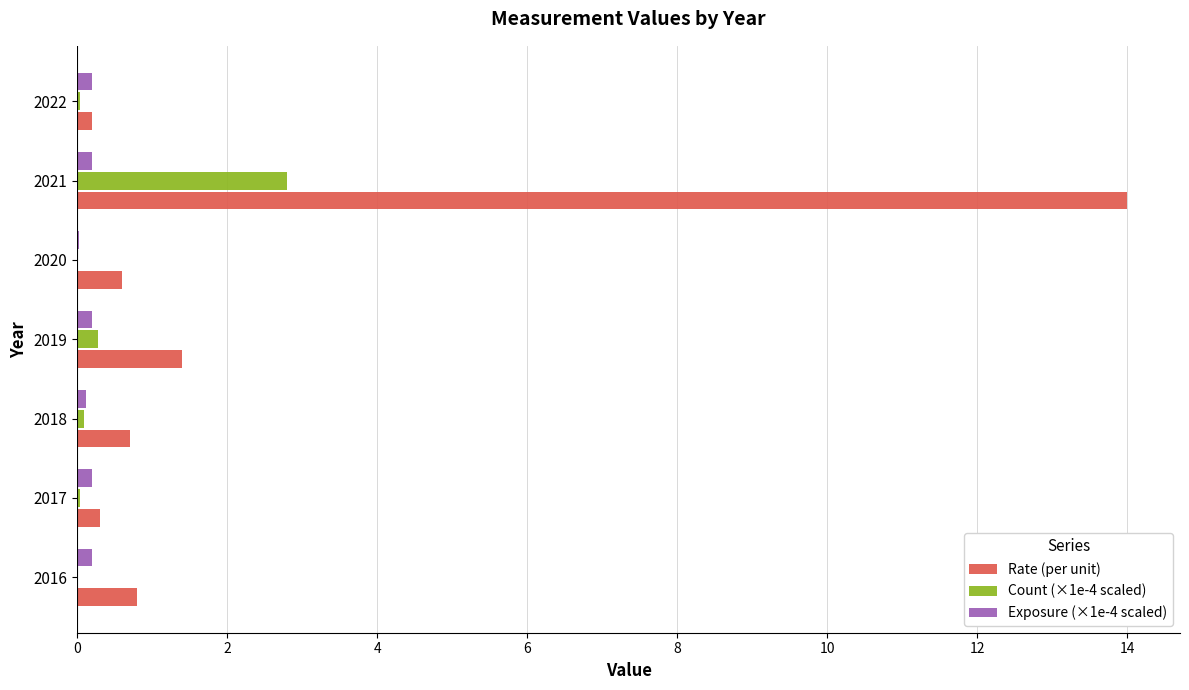

Is it true that Rate (per unit) equals 14.0 at 2021?

True